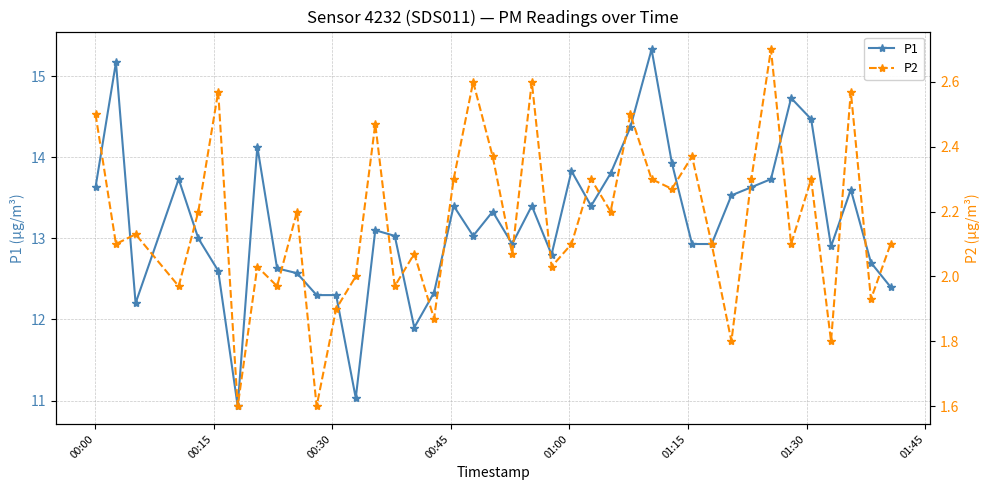

What is the lowest value of the P1 series?

10.9